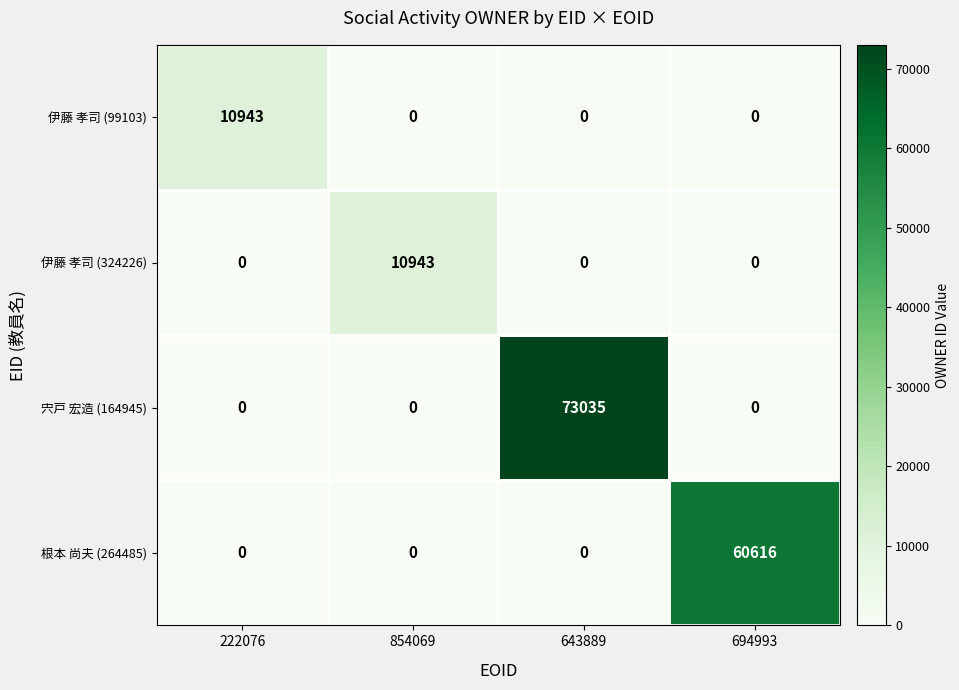

At which category is the sum across all series the highest?

643889